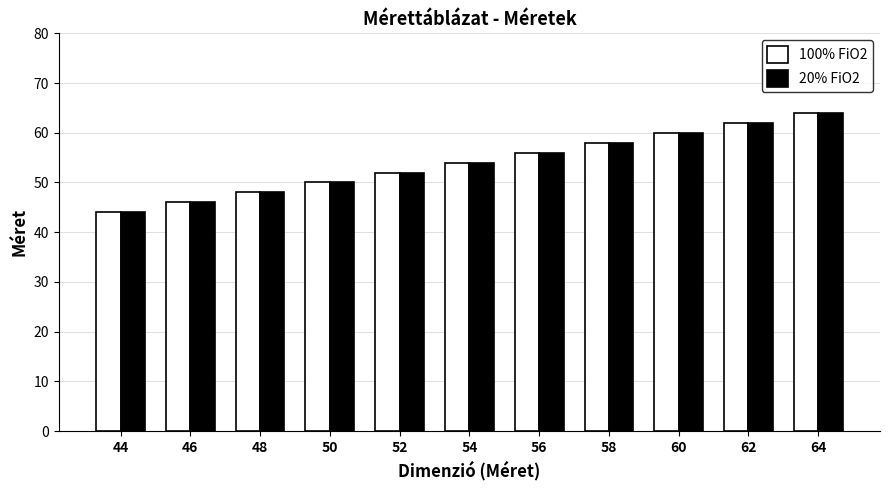

What is the value of the 100% FiO2 bar at the 3rd from the left?

48